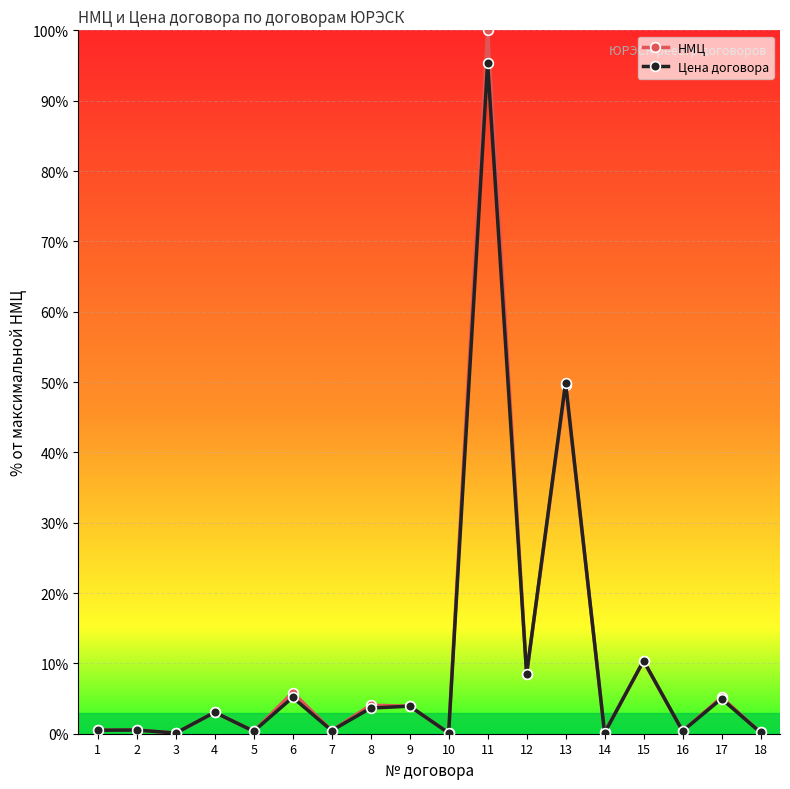

What is the difference between the maximum and minimum values in the НМЦ series?

99.9